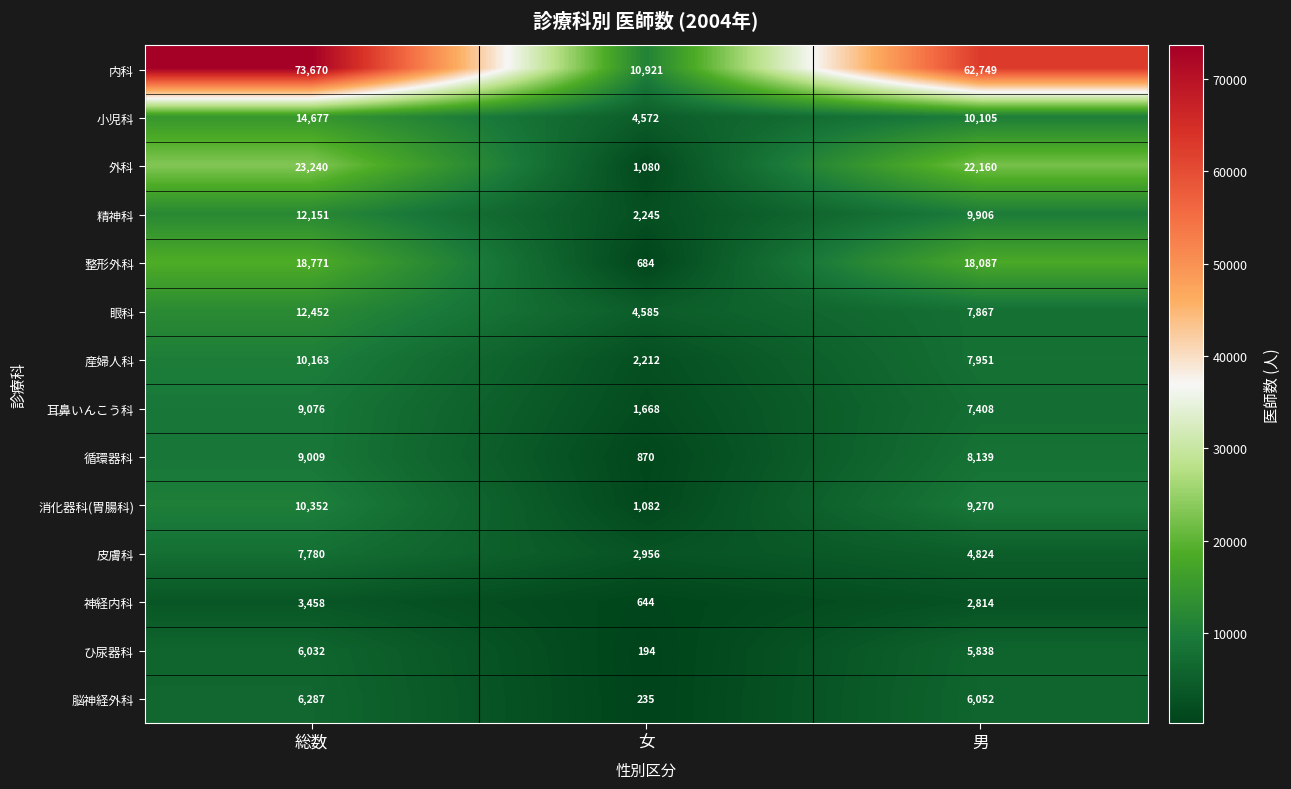

The 耳鼻いんこう科 series shows 1668 at 女. True or false?

True